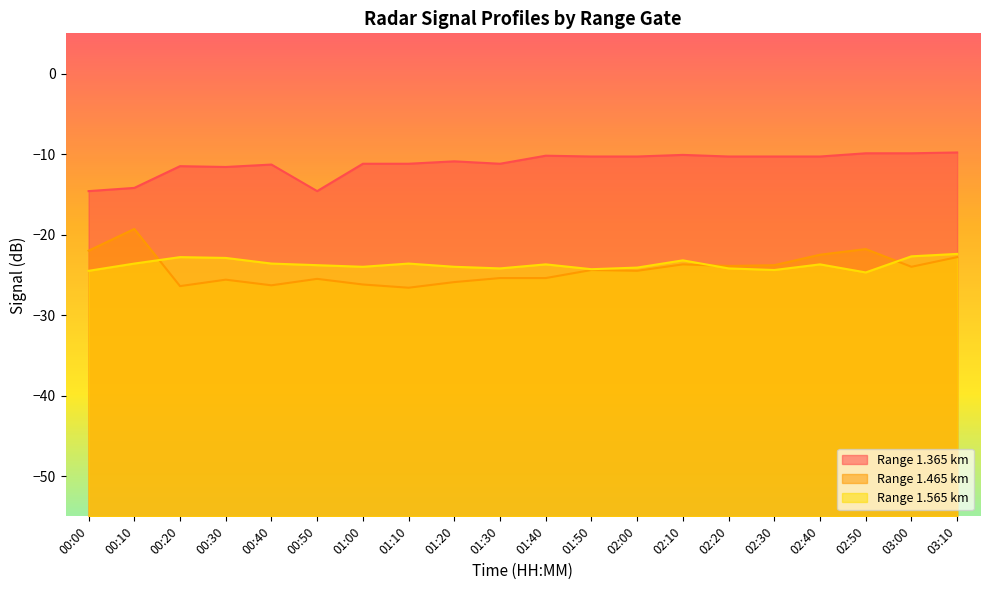

Read the 1.365 value at 00:10.

-14.2